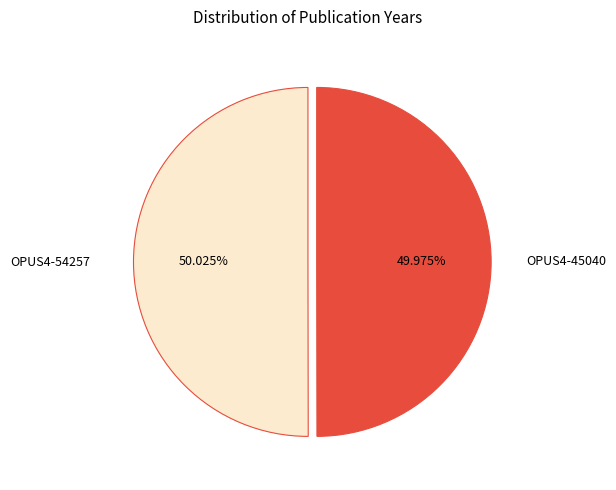

What percentage is the OPUS4-54257 slice, to the nearest percent?

50%